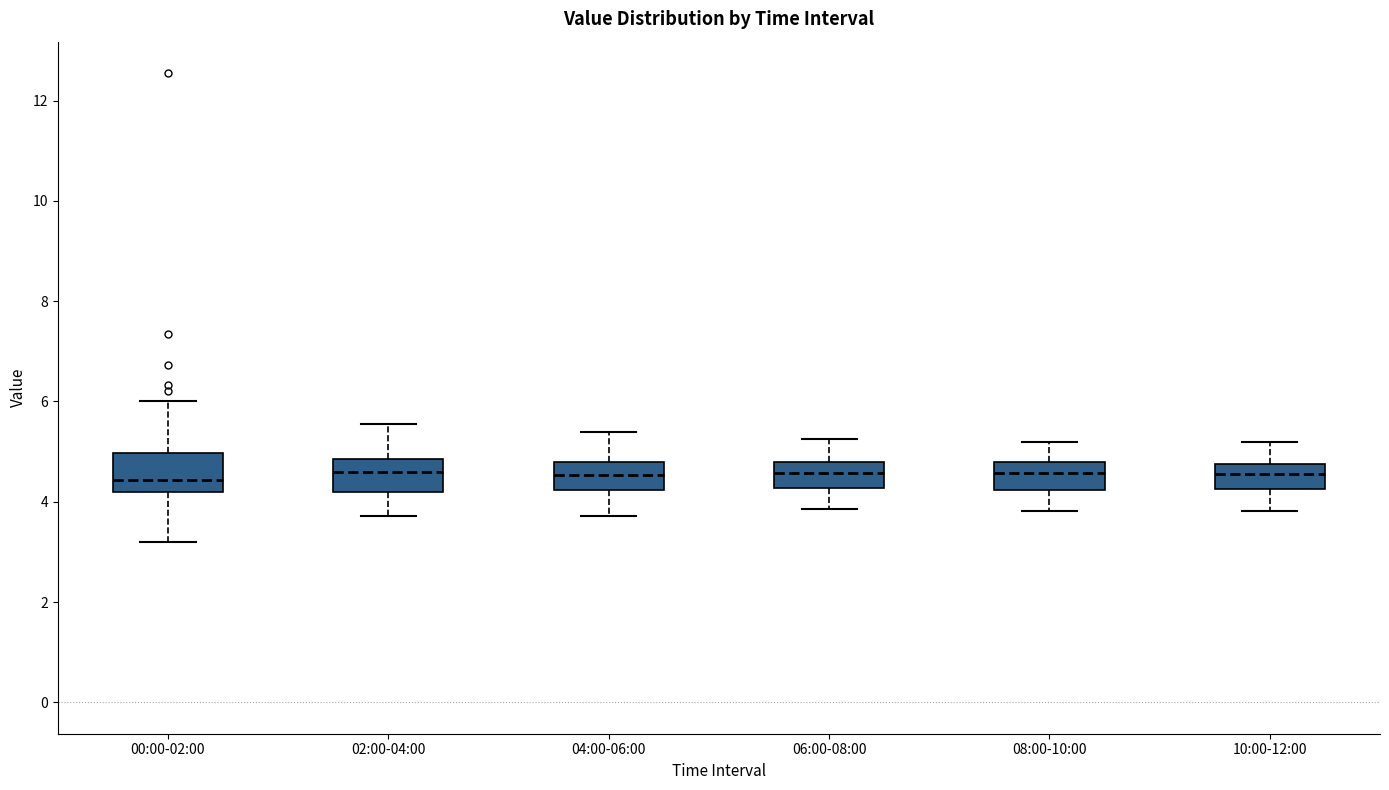

Reading left to right, read every box against the y-axis: the position of its median line, the range the box covers, and the ends of its whiskers. The values are not printed on the chart, so give them approximately, as read against the axis.

00:00-02:00: median 4.4, box 4.2 to 5.0, whiskers 3.2 to 6.0
02:00-04:00: median 4.6, box 4.2 to 4.8, whiskers 3.8 to 5.6
04:00-06:00: median 4.6, box 4.2 to 4.8, whiskers 3.8 to 5.4
06:00-08:00: median 4.6, box 4.2 to 4.8, whiskers 3.8 to 5.2
08:00-10:00: median 4.6, box 4.2 to 4.8, whiskers 3.8 to 5.2
10:00-12:00: median 4.6, box 4.2 to 4.8, whiskers 3.8 to 5.2